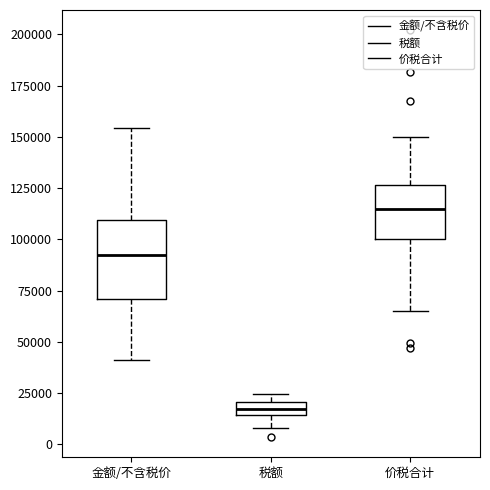

Comparing the boxes themselves (not the whiskers), which one is the tallest?

金额/不含税价